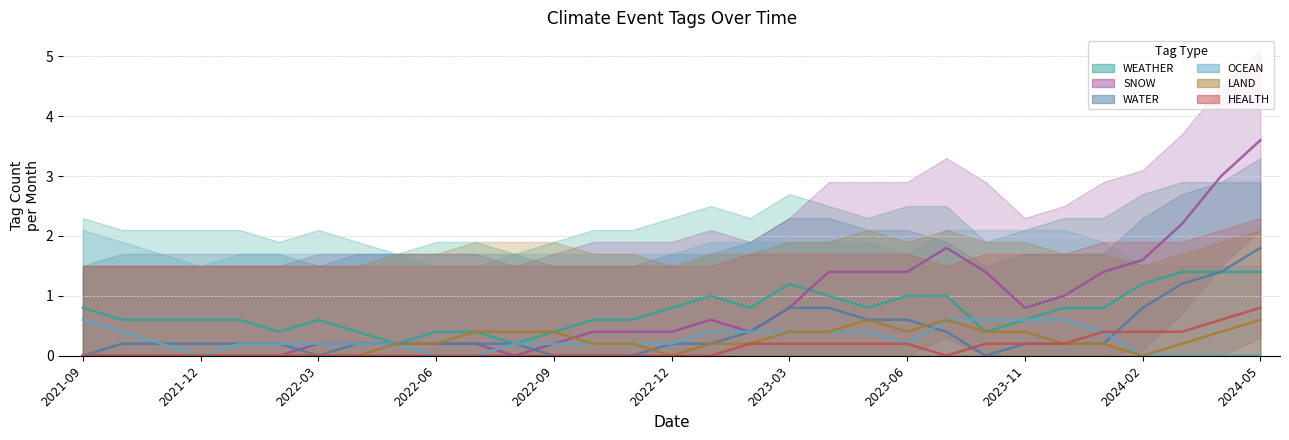

Between 2024-05 and 23, which series saw the biggest shift?

SNOW